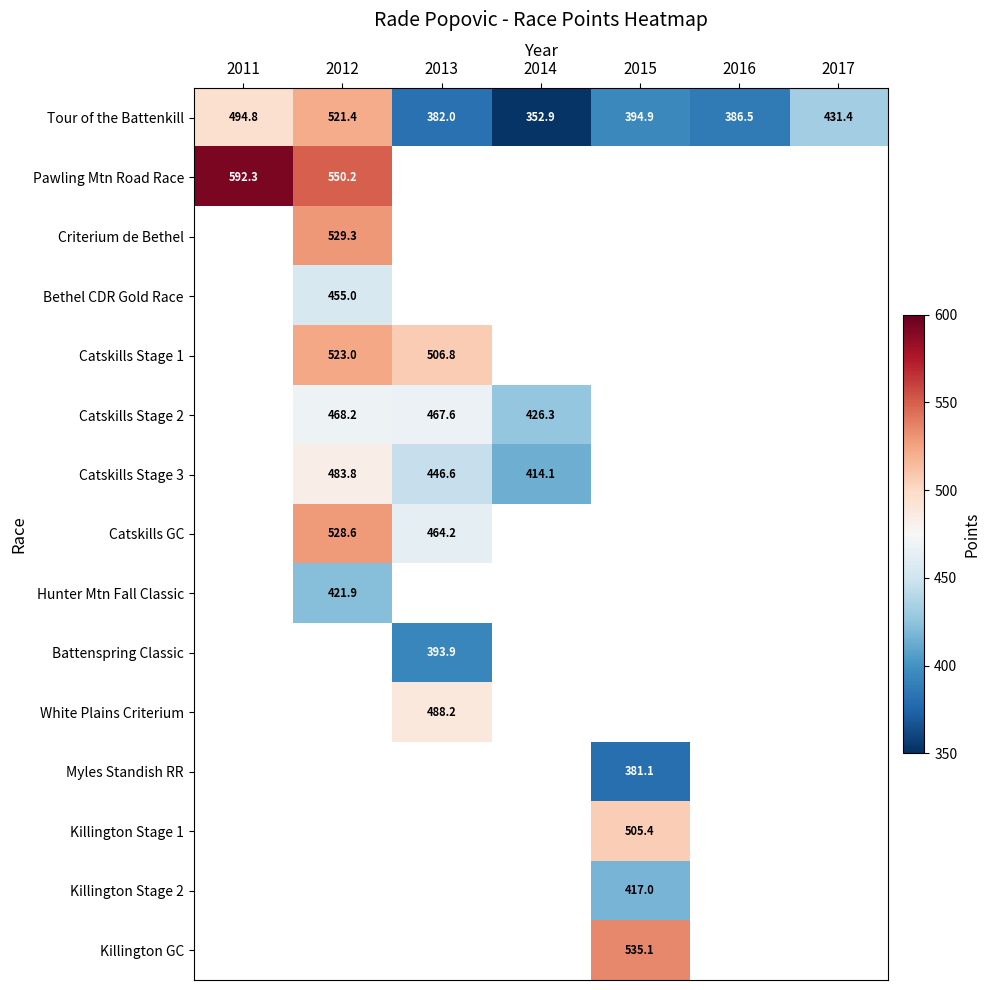

What is the smallest value displayed?

352.9